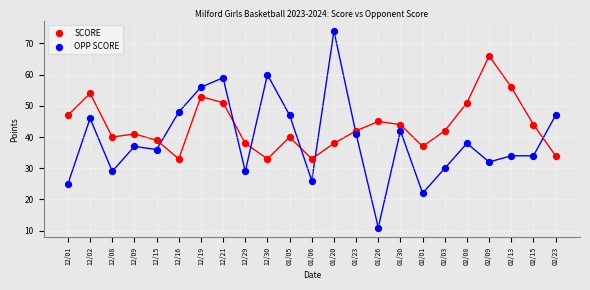

In the SCORE series, what Y value is closest to 49?

47